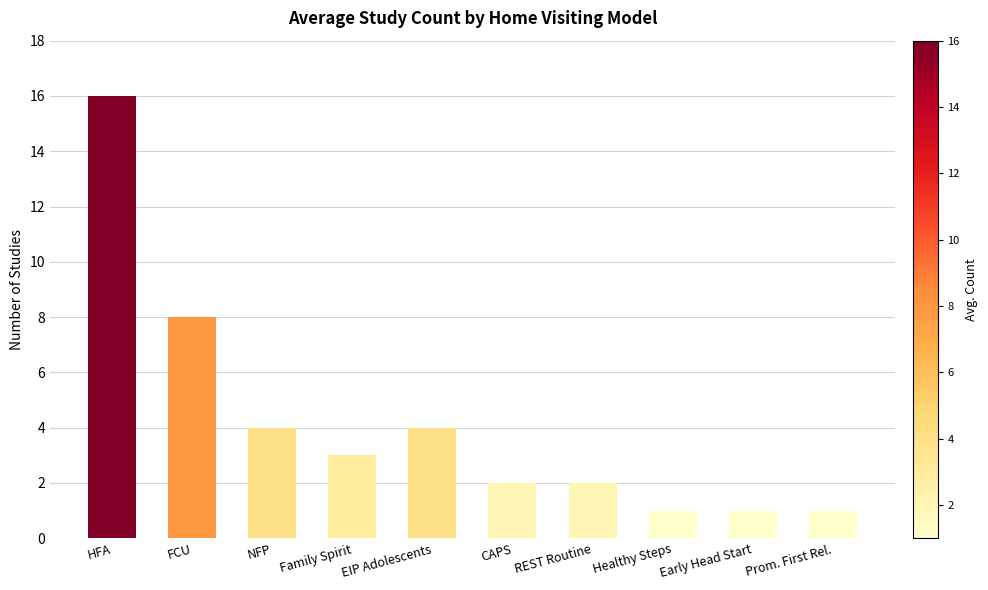

Which category has the highest value across all series?

HFA